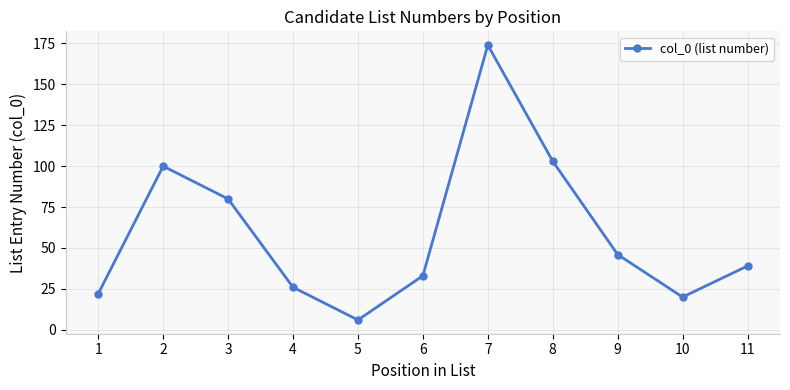

List the labels in order of value, smallest first.

5, 10, 1, 4, 6, 11, 9, 3, 2, 8, 7